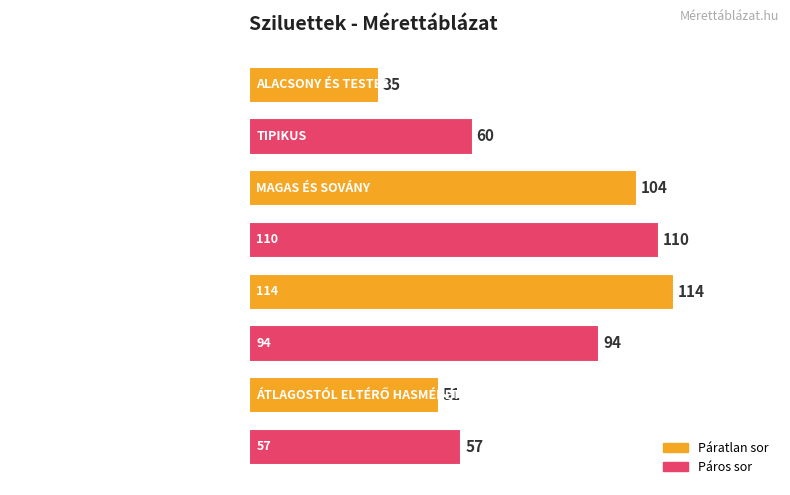

Where is the data nearest to the value 74?

TIPIKUS